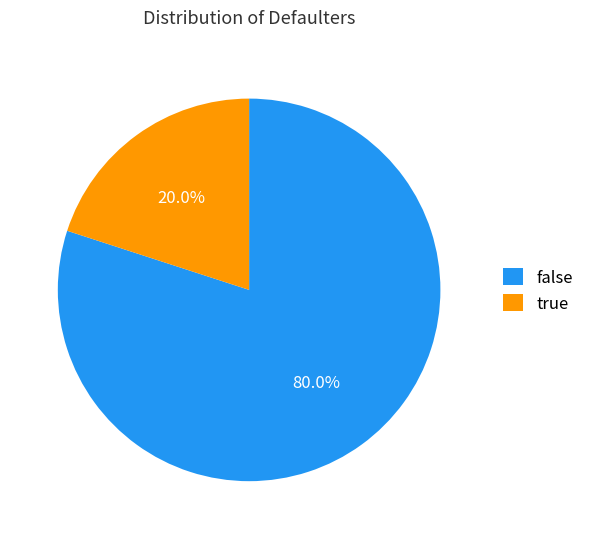

Rank the categories by value from lowest to highest.

true, false